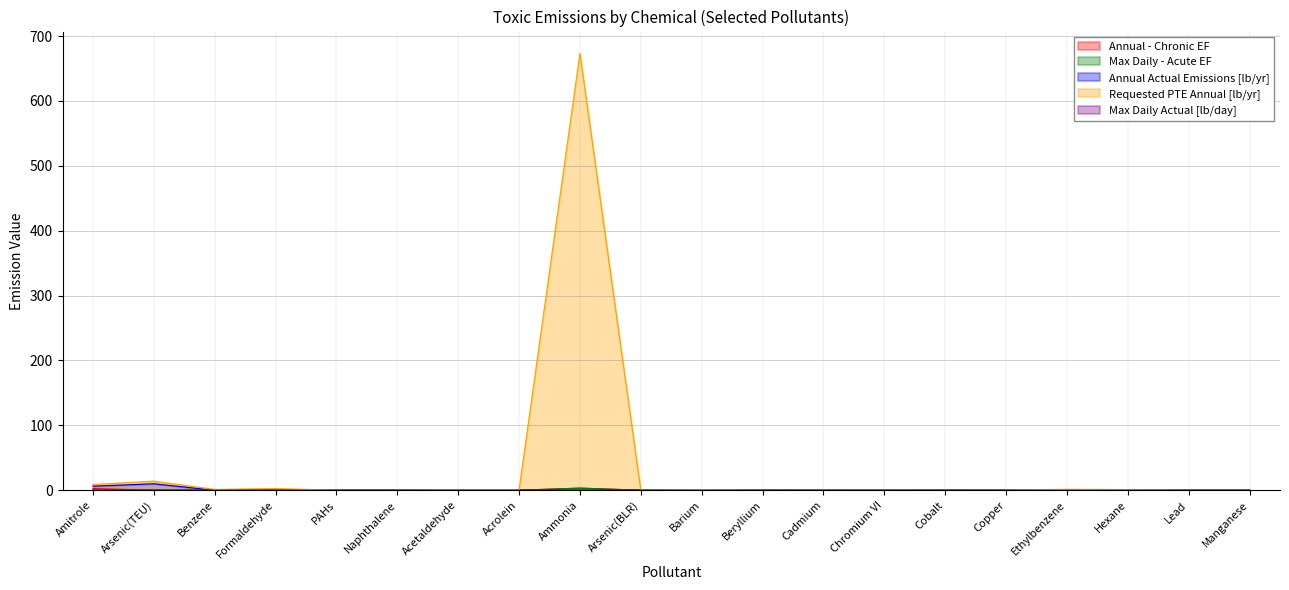

Which series has the largest total across all categories?

Requested PTE Annual [lb/yr]